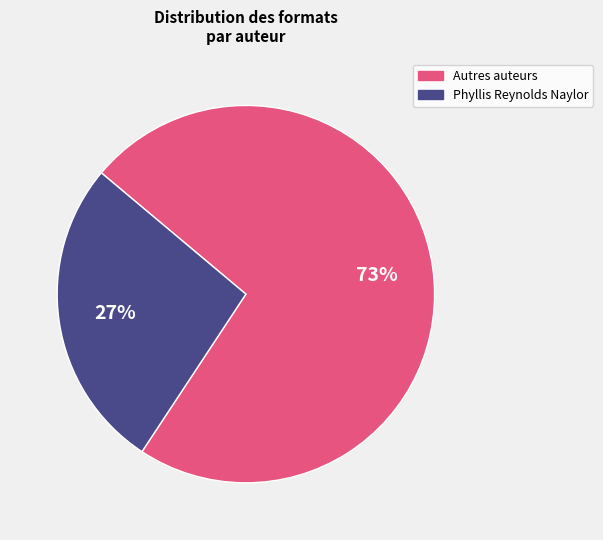

Is there a majority slice in this chart?

Yes